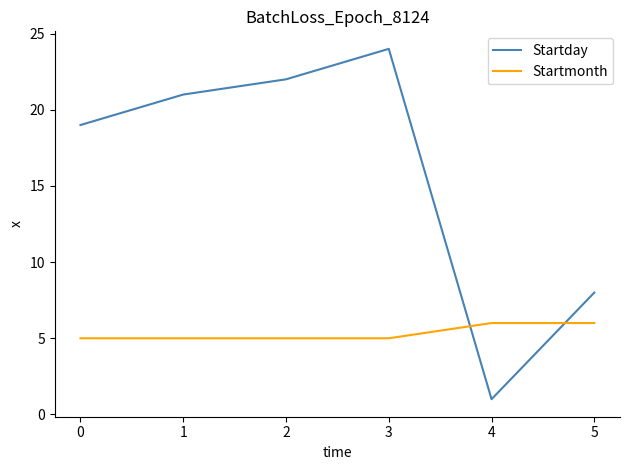

What is the difference between the maximum and minimum values in the Startday series?

23